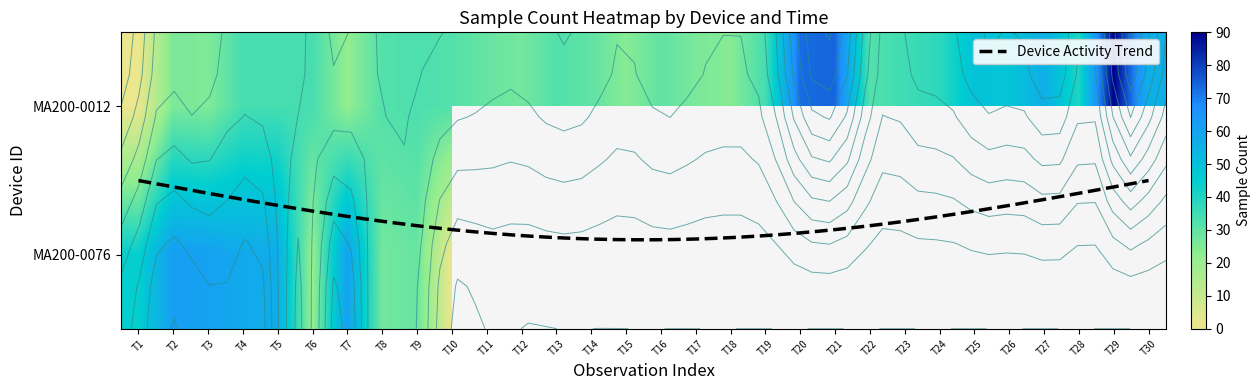

List the labels in order of value, smallest first.

T1, T7, T15, T18, T3, T2, T17, T12, T11, T14, T16, T8, T10, T13, T22, T9, T4, T5, T6, T19, T23, T24, T28, T26, T25, T27, T30, T20, T21, T29